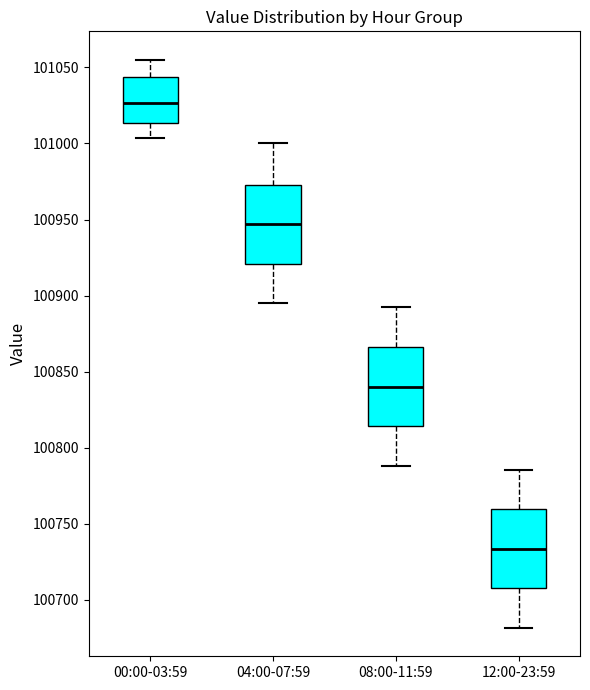

Where does the median line of the box for 08:00-11:59 sit on the y-axis? The values are not printed on the chart, so give them approximately, as read against the axis.

100840